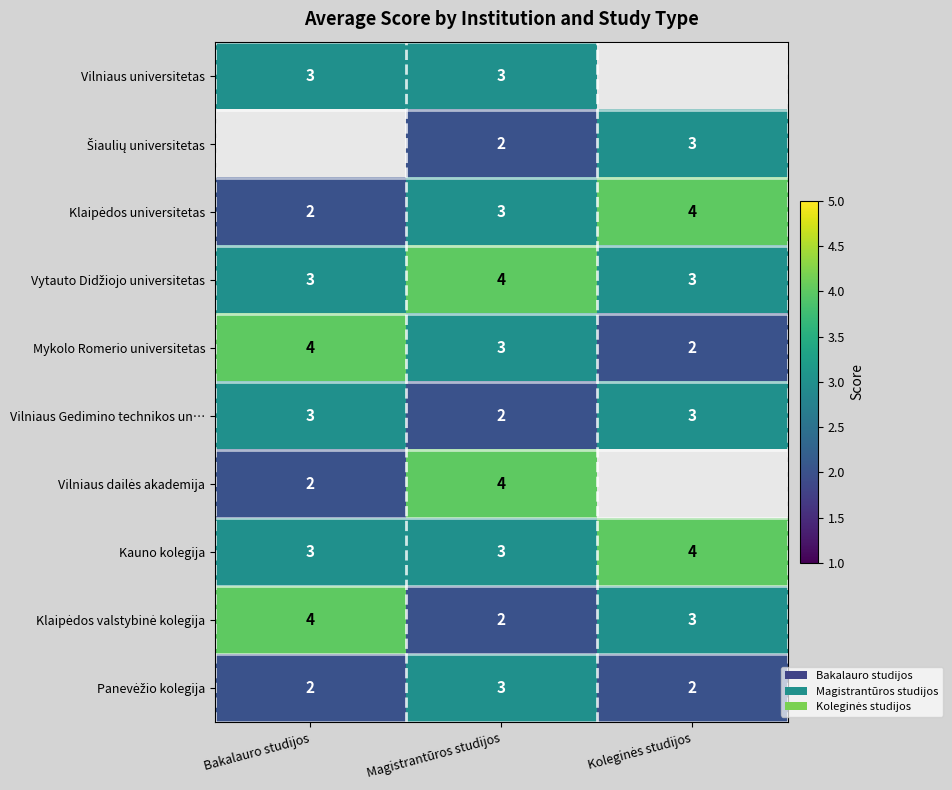

What is the sum of all Kauno kolegija values?

10